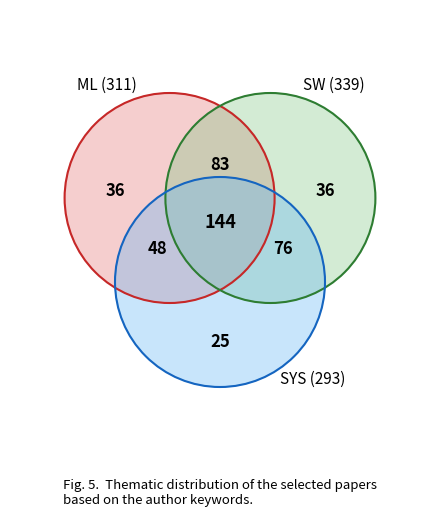

Does 9 represent more than half of the total?

No